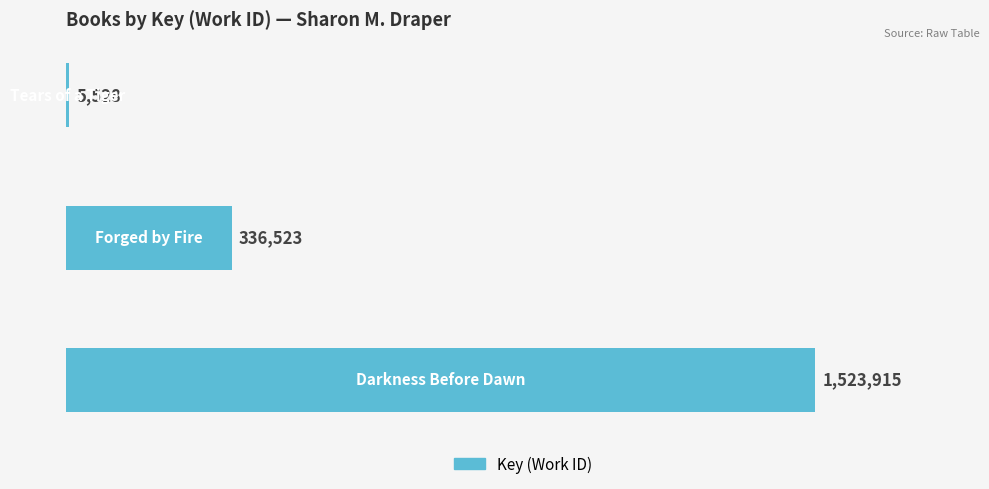

What is the sum of all values?

1865966